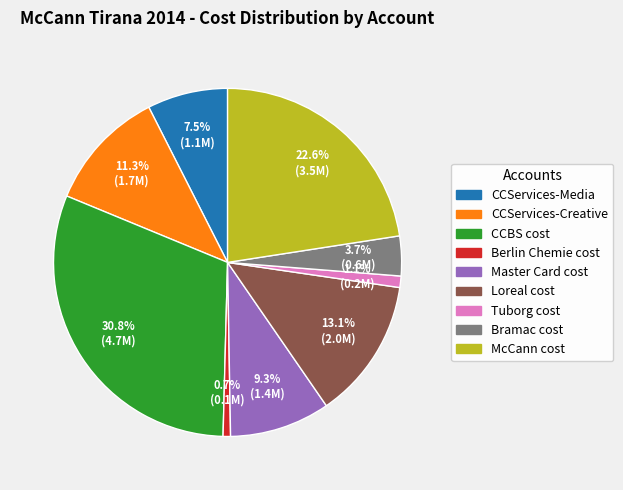

What is the total percentage of Bramac cost and CCBS cost?

34.5%